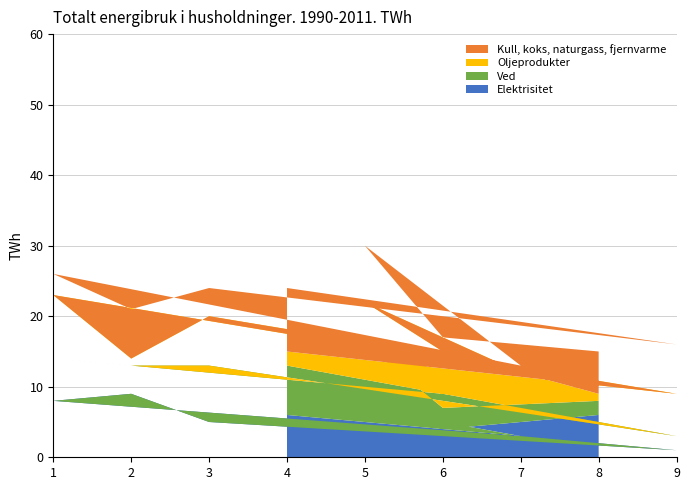

Which category has the lowest value in the Elektrisitet series?

9